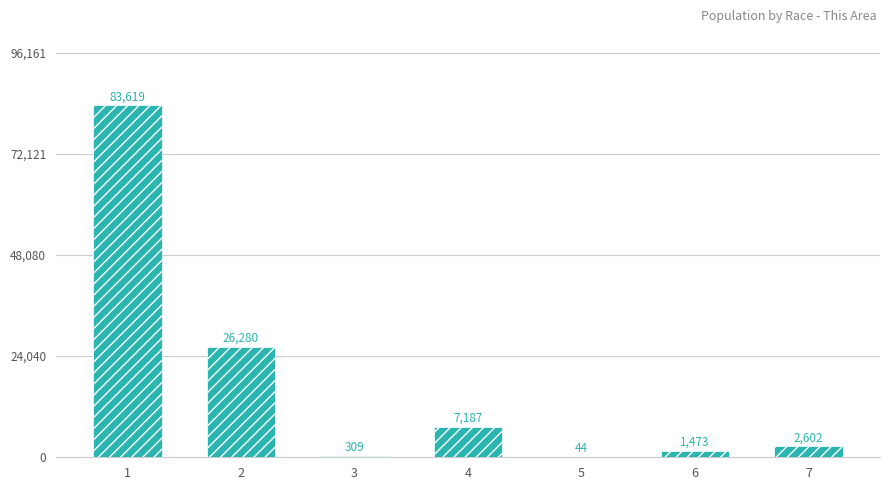

What value does the data have at 6?

1473